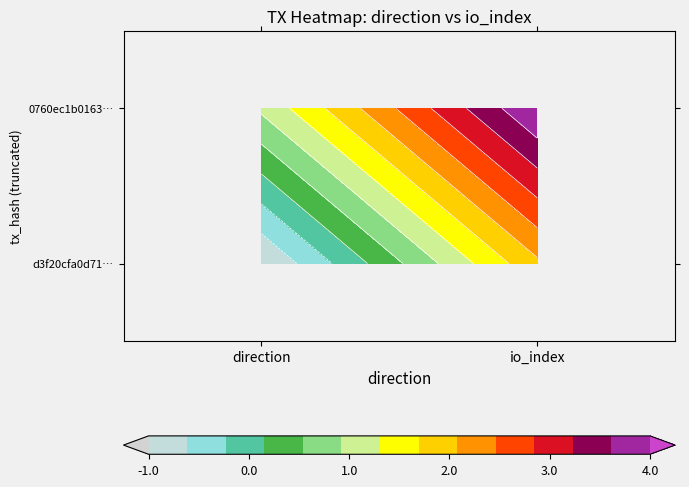

What is the smallest value displayed?

-1